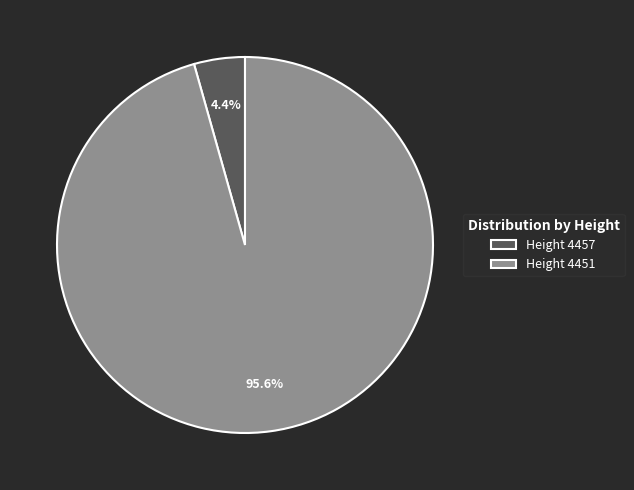

How many segments does this pie chart have?

2